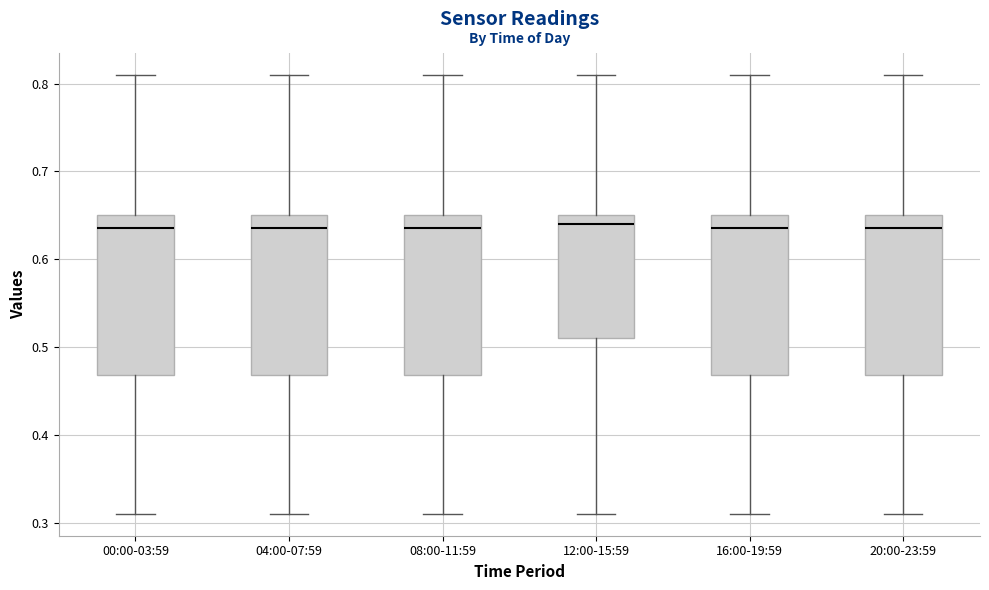

Where does the median line of the box for 12:00-15:59 sit on the y-axis? The values are not printed on the chart, so give them approximately, as read against the axis.

0.64